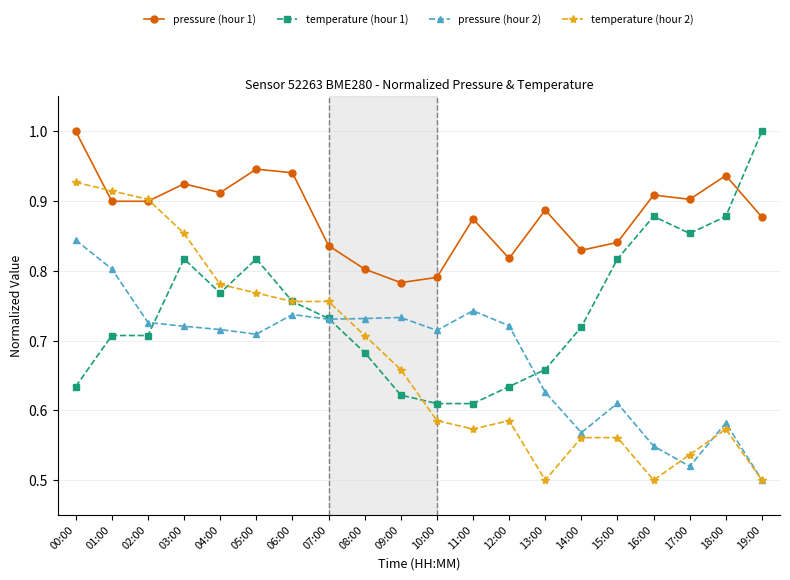

How many categories are shown in the chart?

20